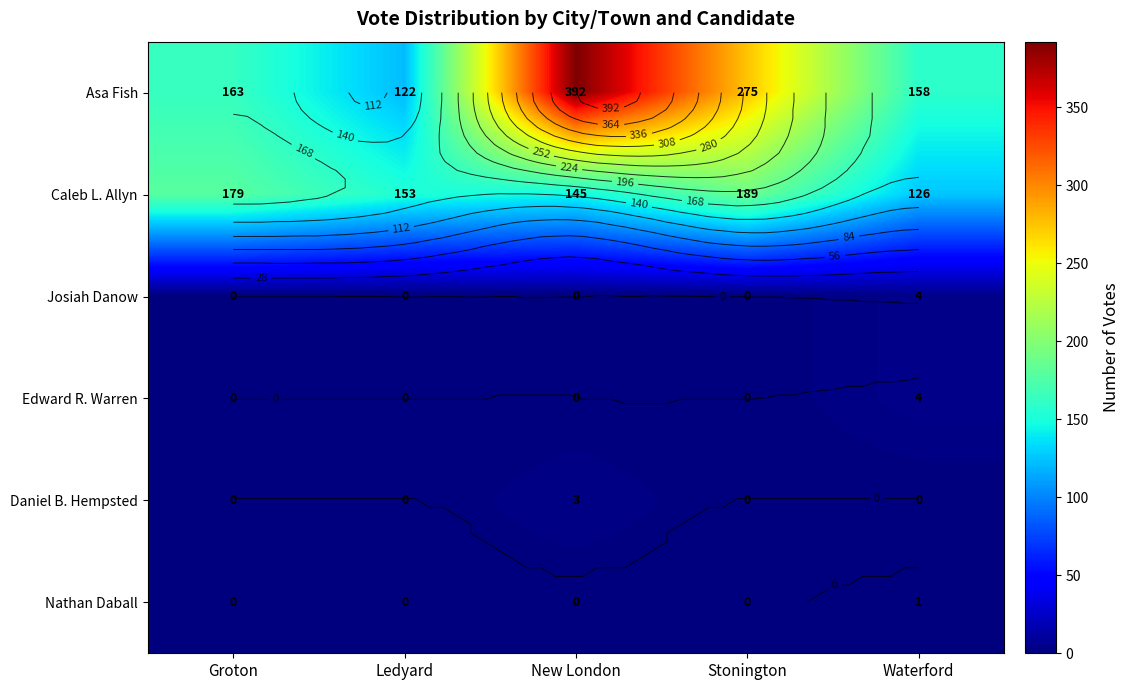

Where is Edward R. Warren nearest to the value 2?

Groton